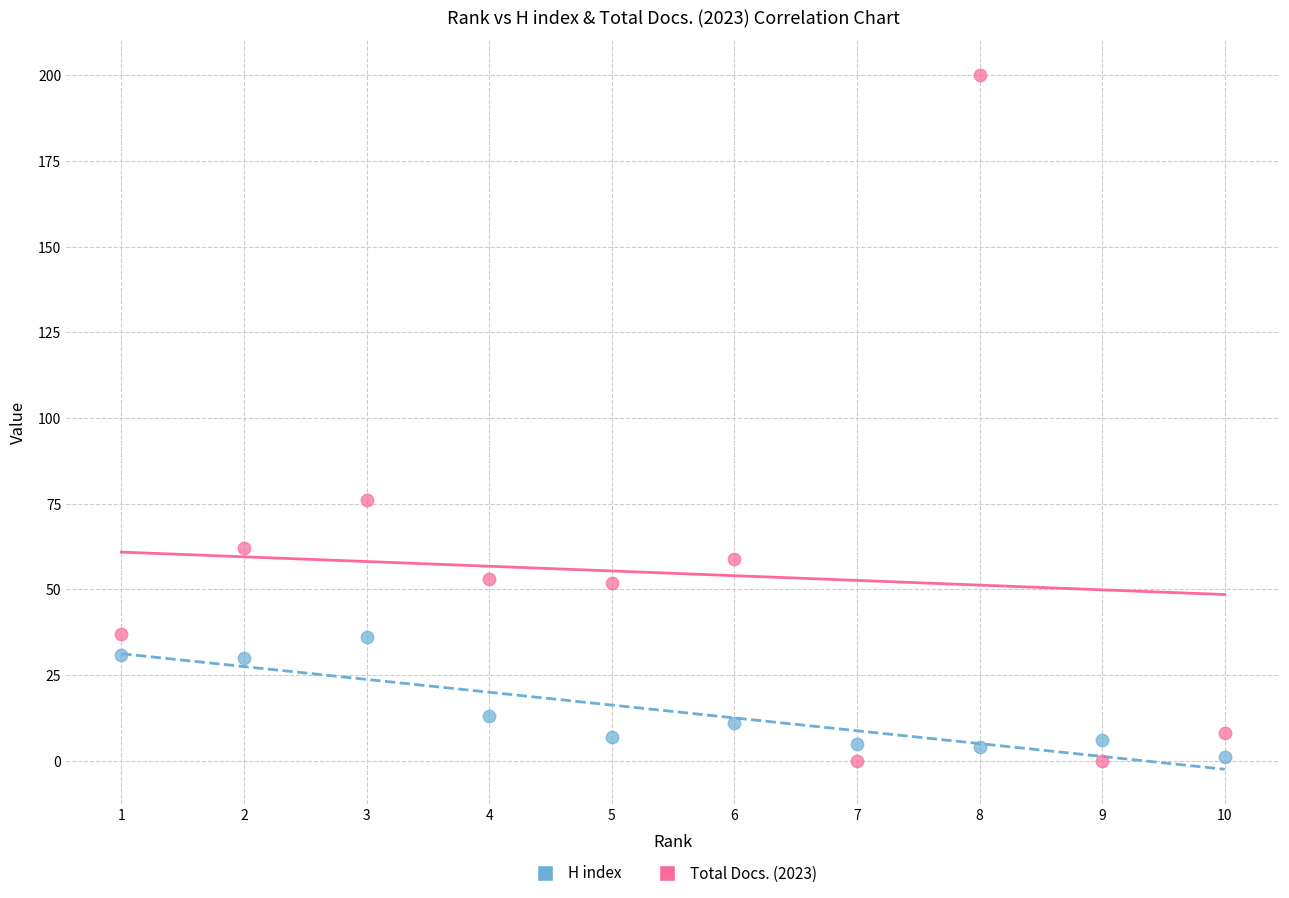

What is the X range (max minus min) for the scatter plot?

9